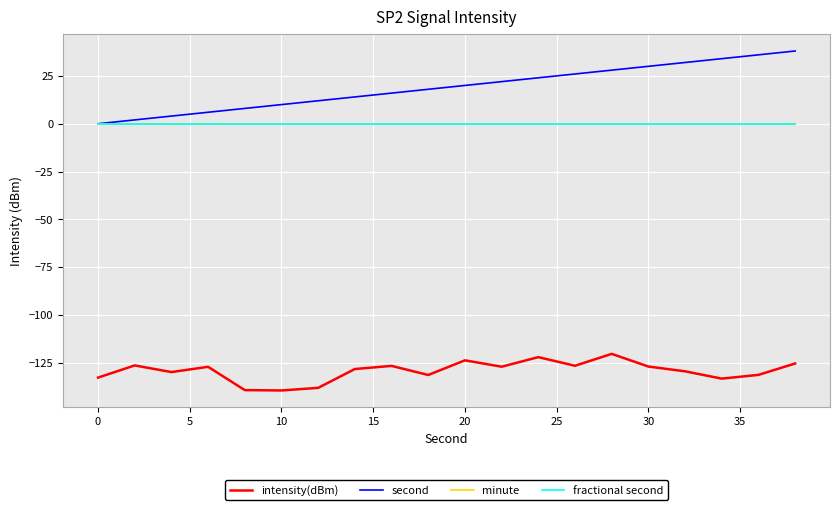

What is the lowest value of the intensity(dBm) series?

-139.4